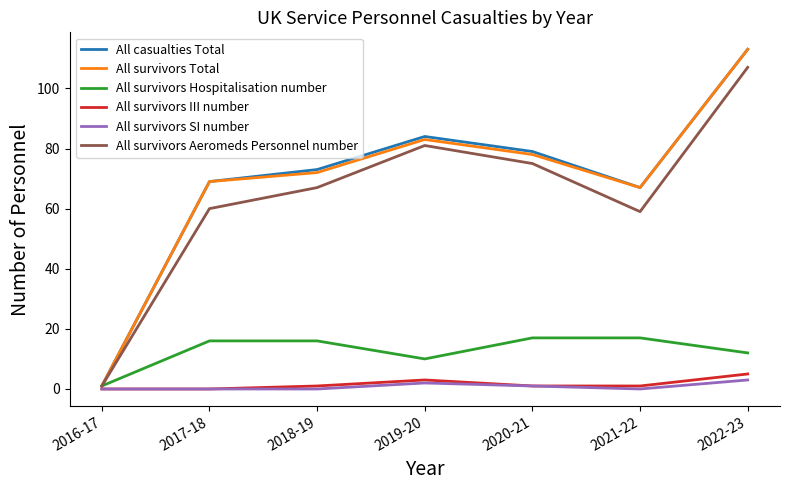

How many distinct data groups are displayed?

6